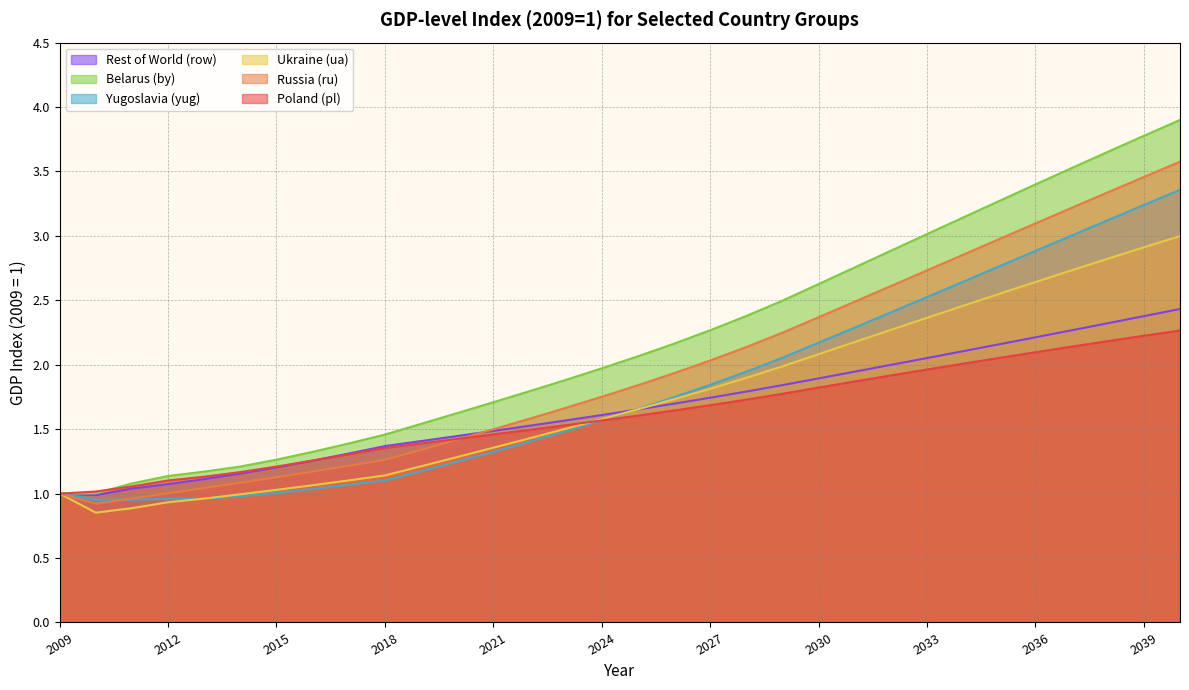

True or false: yug has a value of 0.6 at 2025.

False